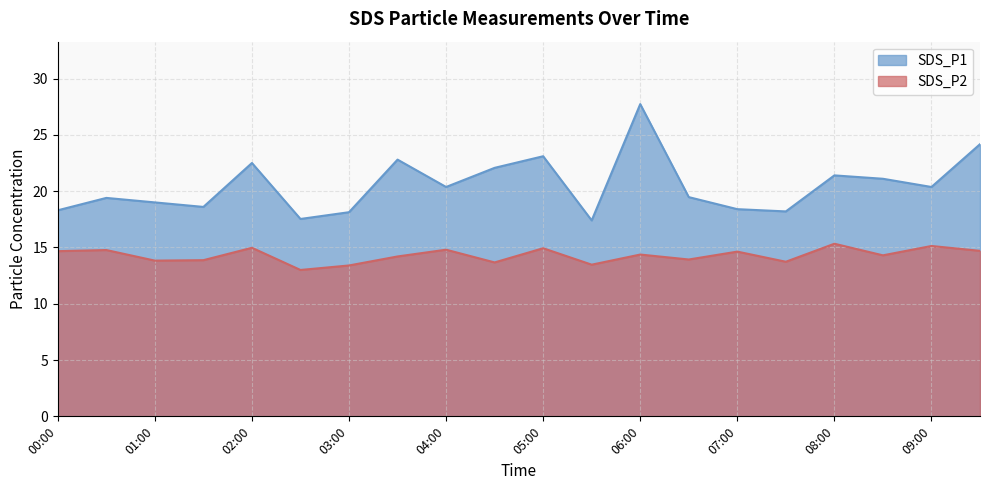

Reading left to right, transcribe all the data shown in this chart.

SDS_P1: 18.3	19.4	19.0	18.6	22.5	17.5	18.1	22.8	20.4	22.1	23.1	17.4	27.7	19.5	18.4	18.2	21.4	21.1	20.4	24.2
SDS_P2: 14.7	14.8	13.8	13.9	15.0	13.0	13.4	14.2	14.8	13.7	14.9	13.5	14.4	13.9	14.6	13.7	15.3	14.3	15.1	14.7